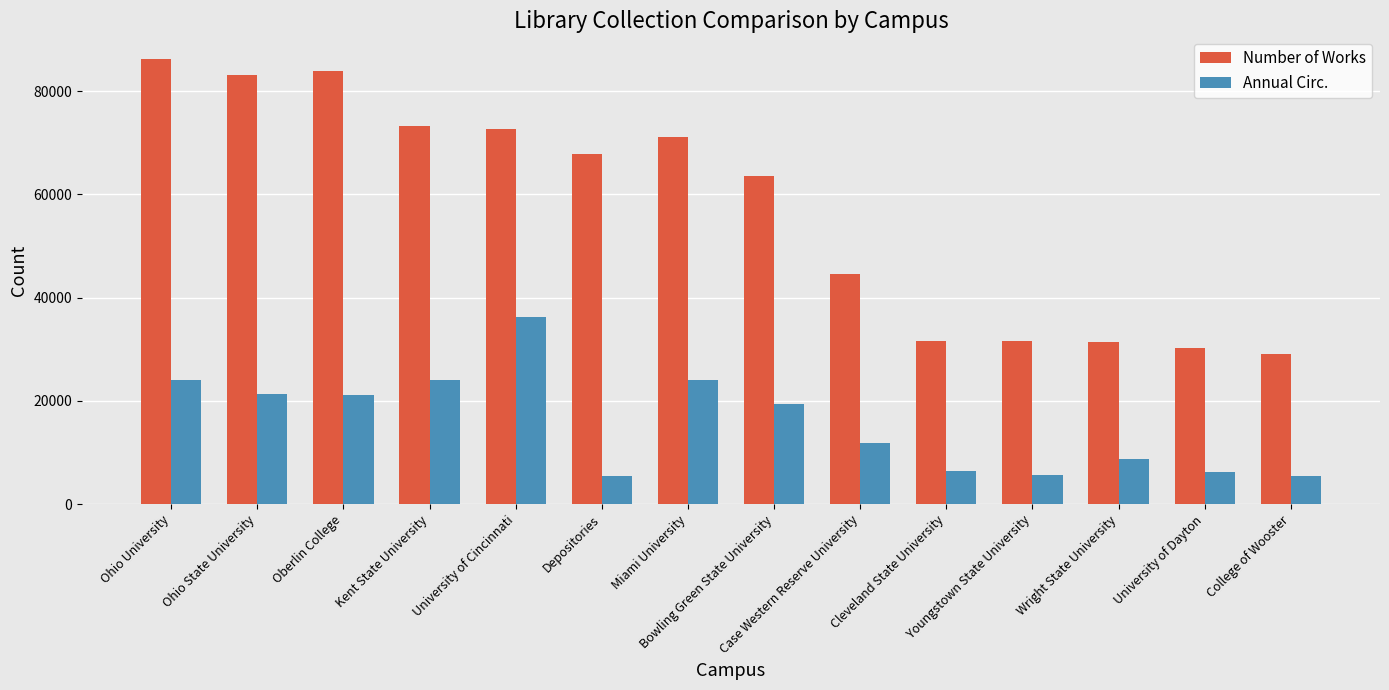

Is it true that Number of Works equals 44490 at Case Western Reserve University?

True